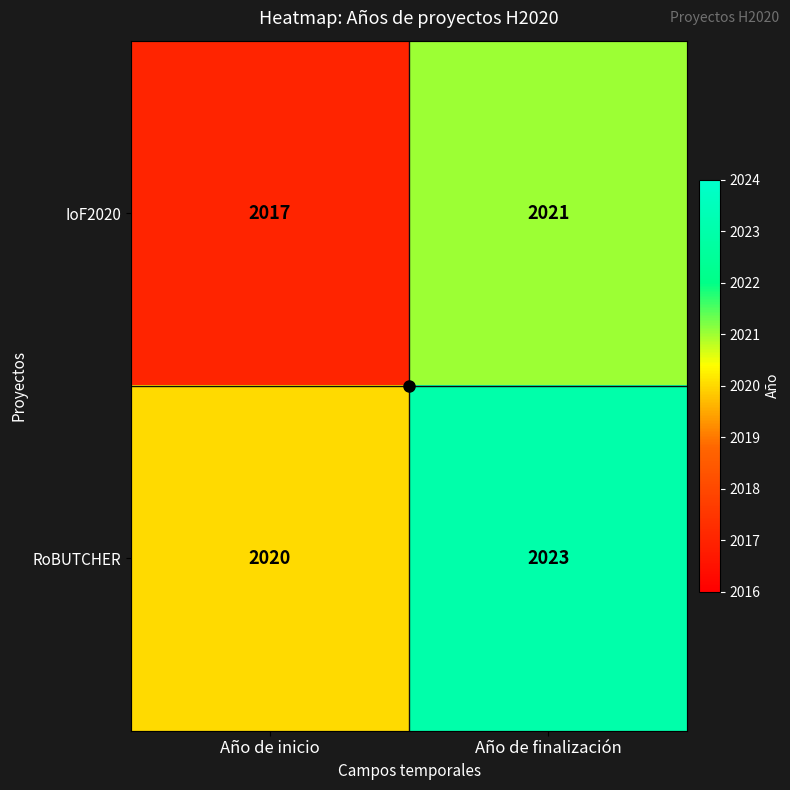

Where is IoF2020 nearest to the value 2019?

Año de inicio